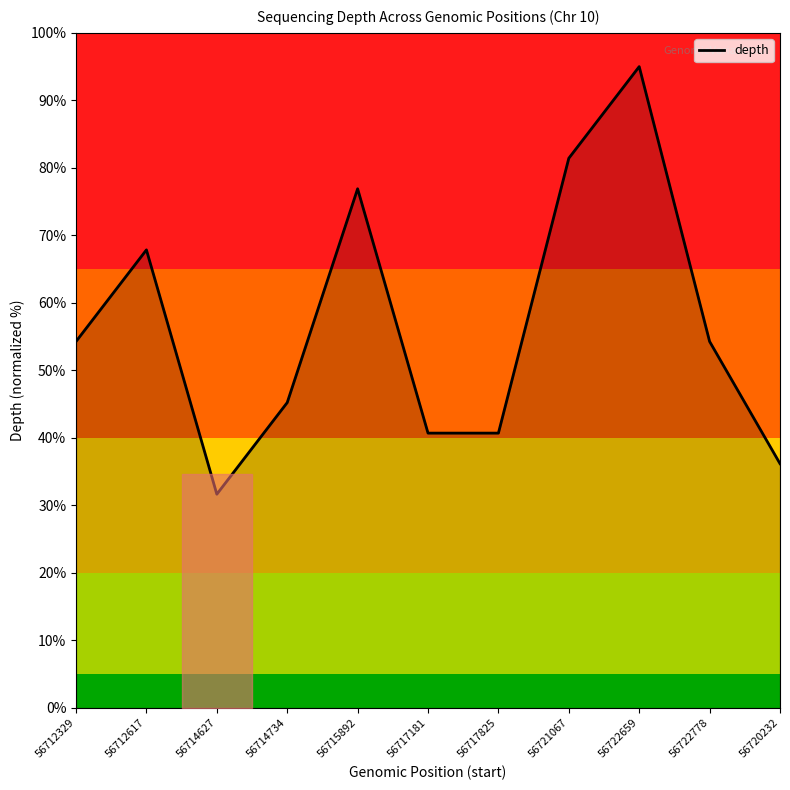

At which category does the chart reach its minimum across all series?

56714627